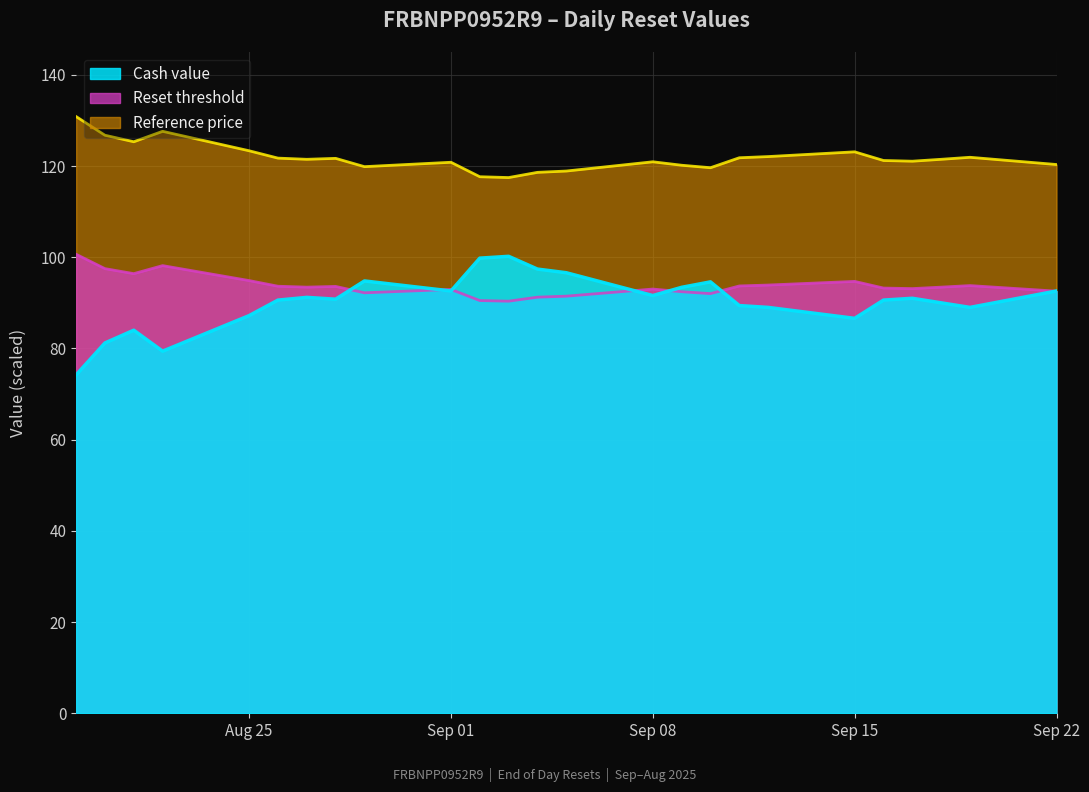

Which series has the widest spread of values?

Cash value